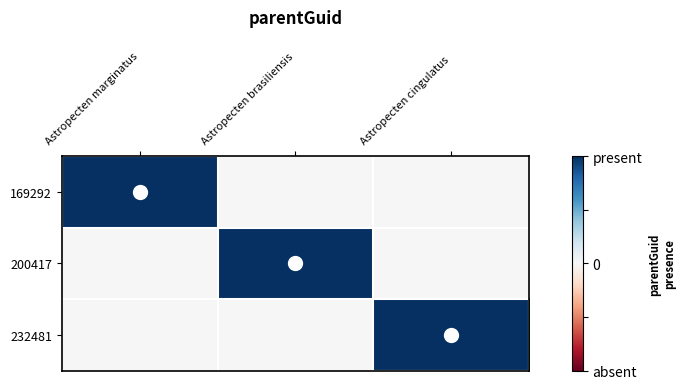

At which category is the sum across all series the highest?

Astropecten marginatus